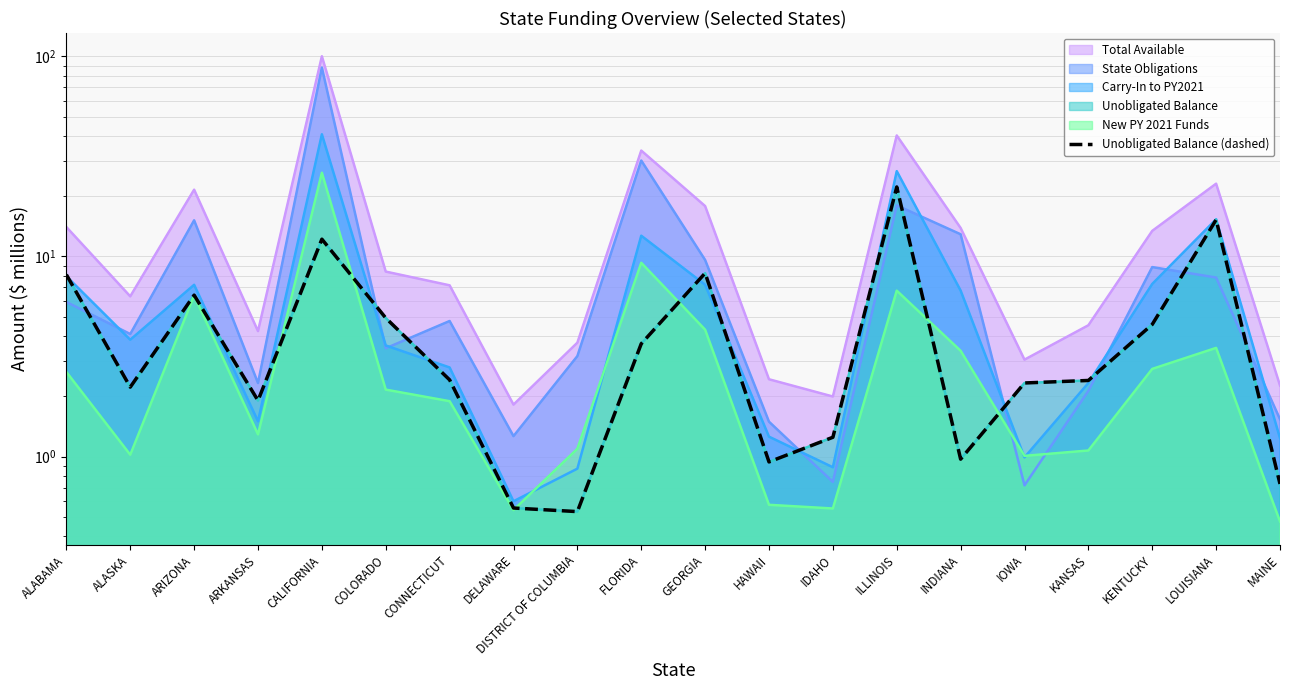

At which category does the data reach its first local peak?

ARIZONA